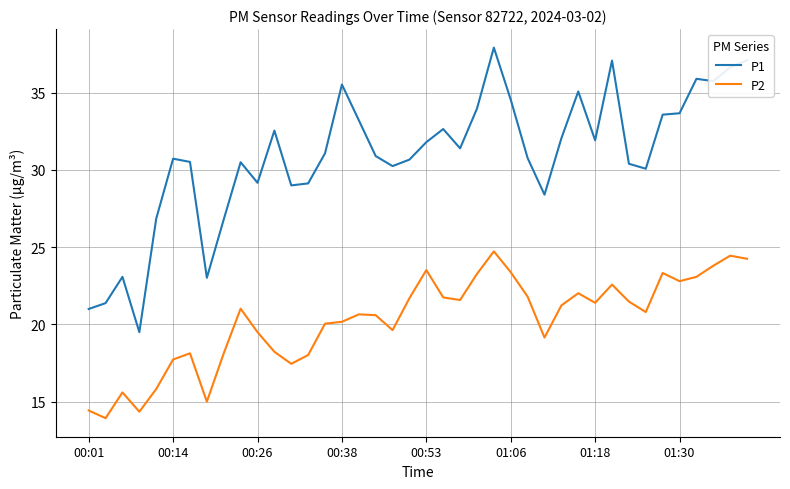

What is the smallest value displayed?

13.9